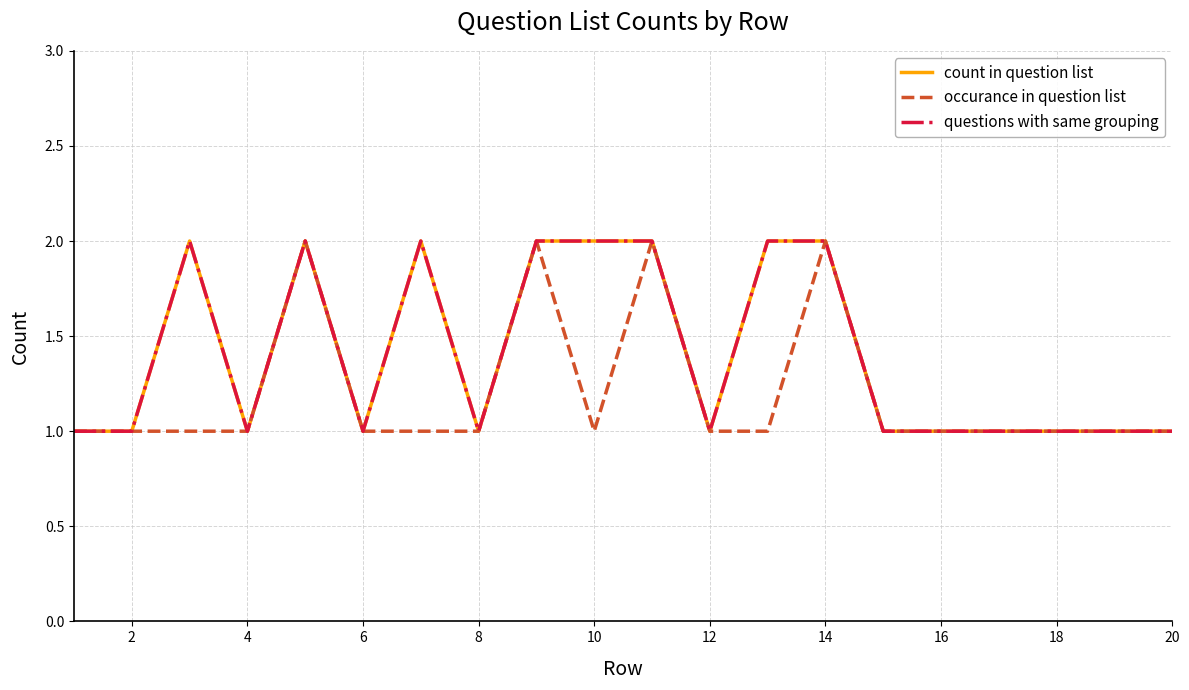

True or false: count in question list and occurance in question list cross at least once.

False